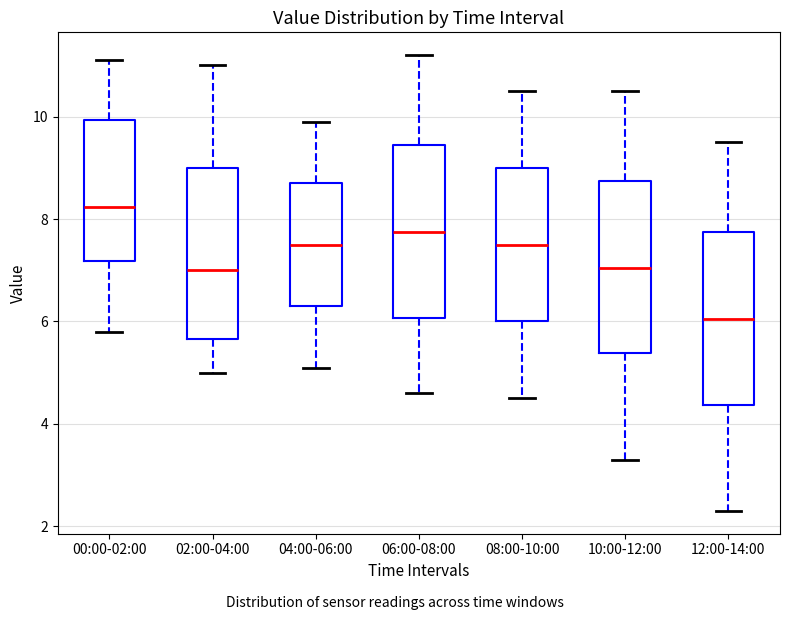

Where is the lower edge of the box for 12:00-14:00 on the y-axis? The values are not printed on the chart, so give them approximately, as read against the axis.

4.4